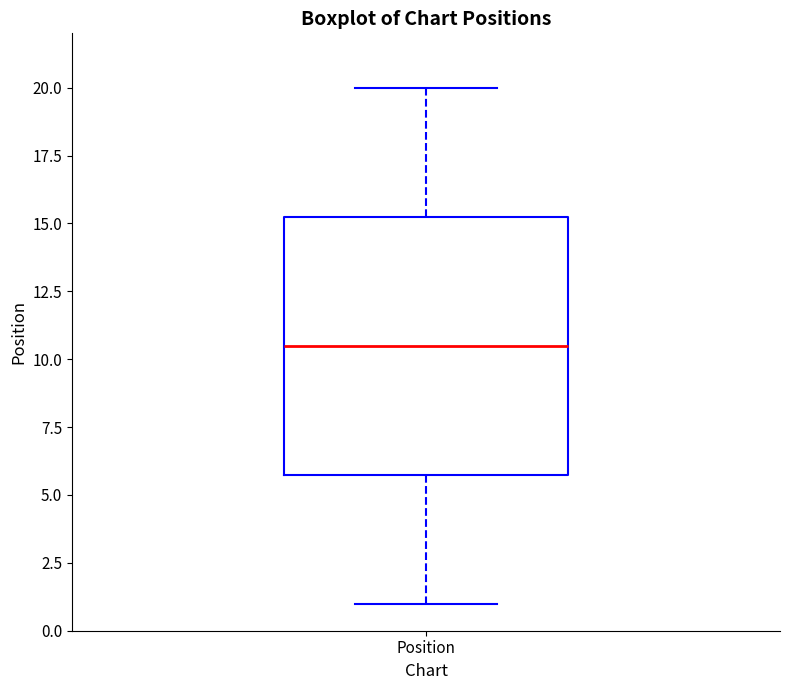

Where does the median line of the box for Position sit on the y-axis? The values are not printed on the chart, so give them approximately, as read against the axis.

10.5